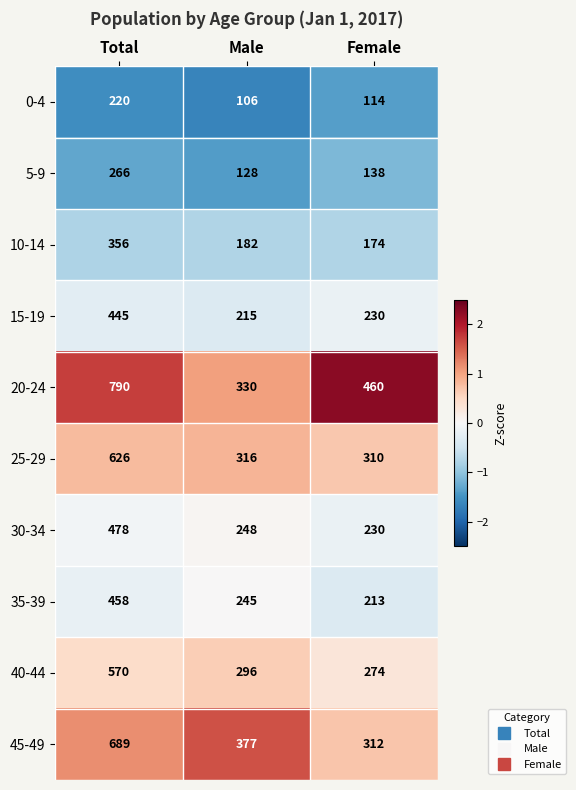

At which label does 15-19 reach its minimum?

Male